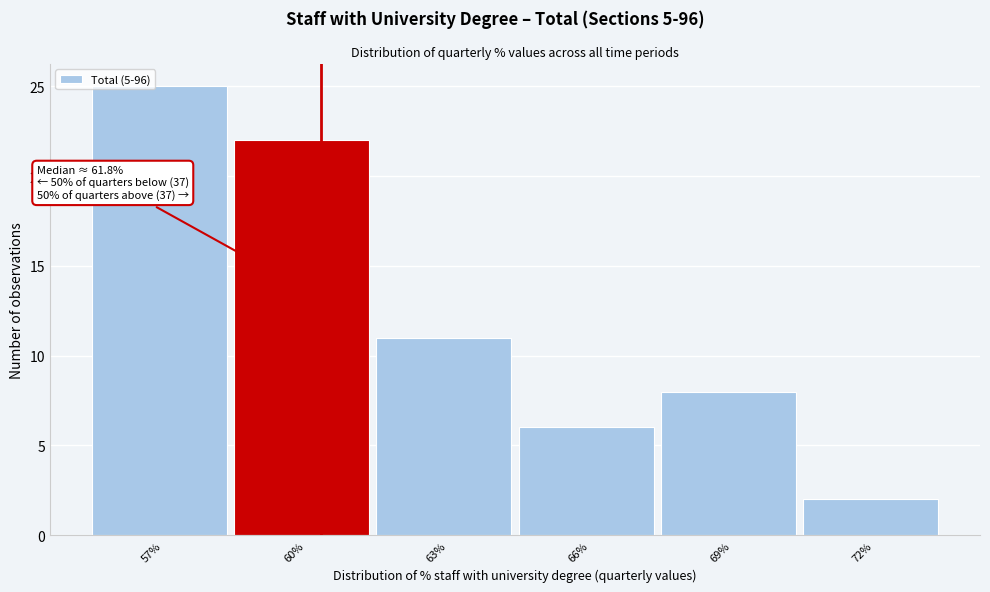

Reading left to right, list all the values displayed in this chart.

57%=25	60%=22	63%=11	66%=6	69%=8	72%=2